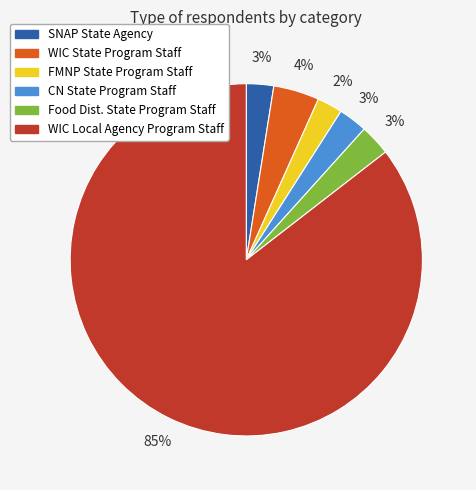

To the nearest percent, what is the average slice percentage?

17%